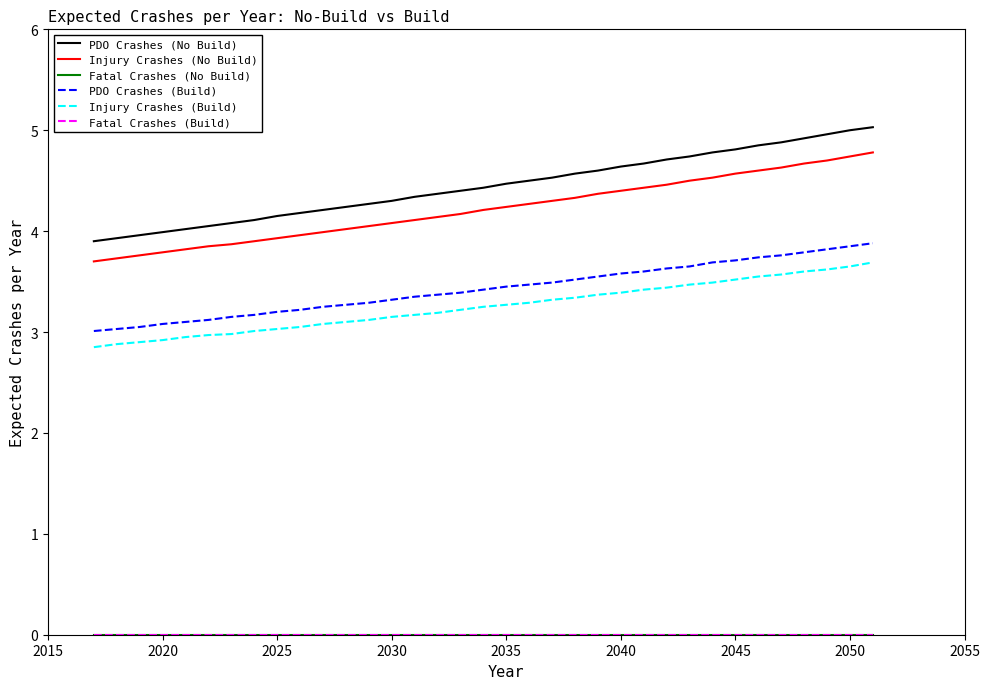

Is this an area chart (filled region under the line)?

No